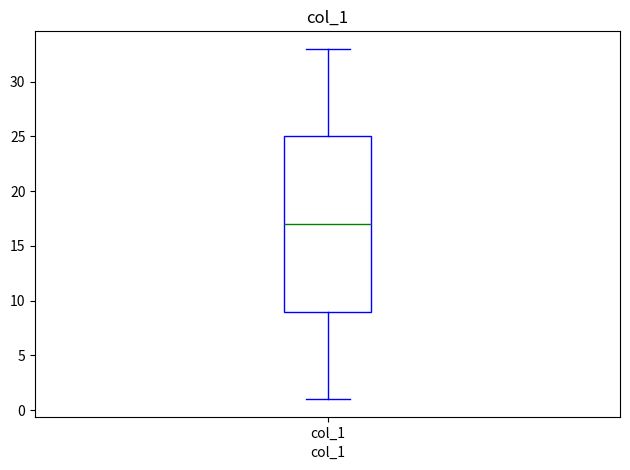

Where does the lower whisker of the box for col_1 end on the y-axis? The values are not printed on the chart, so give them approximately, as read against the axis.

1